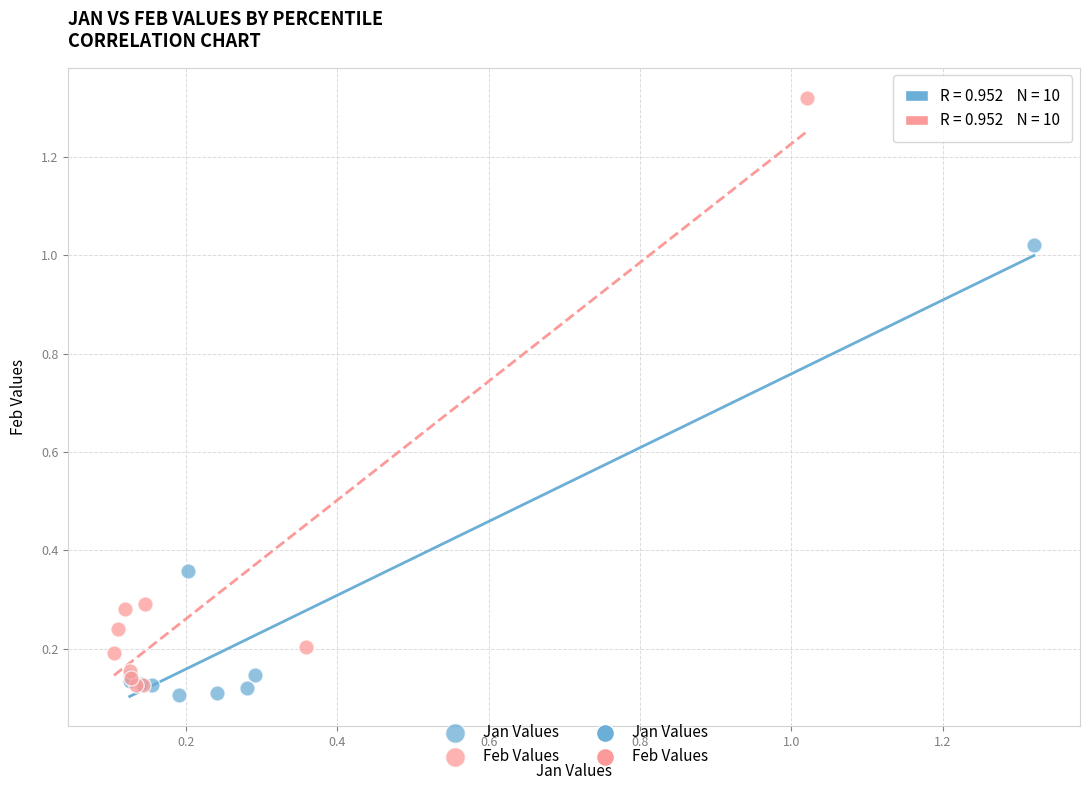

Which series has the widest spread of Y values?

Feb Values